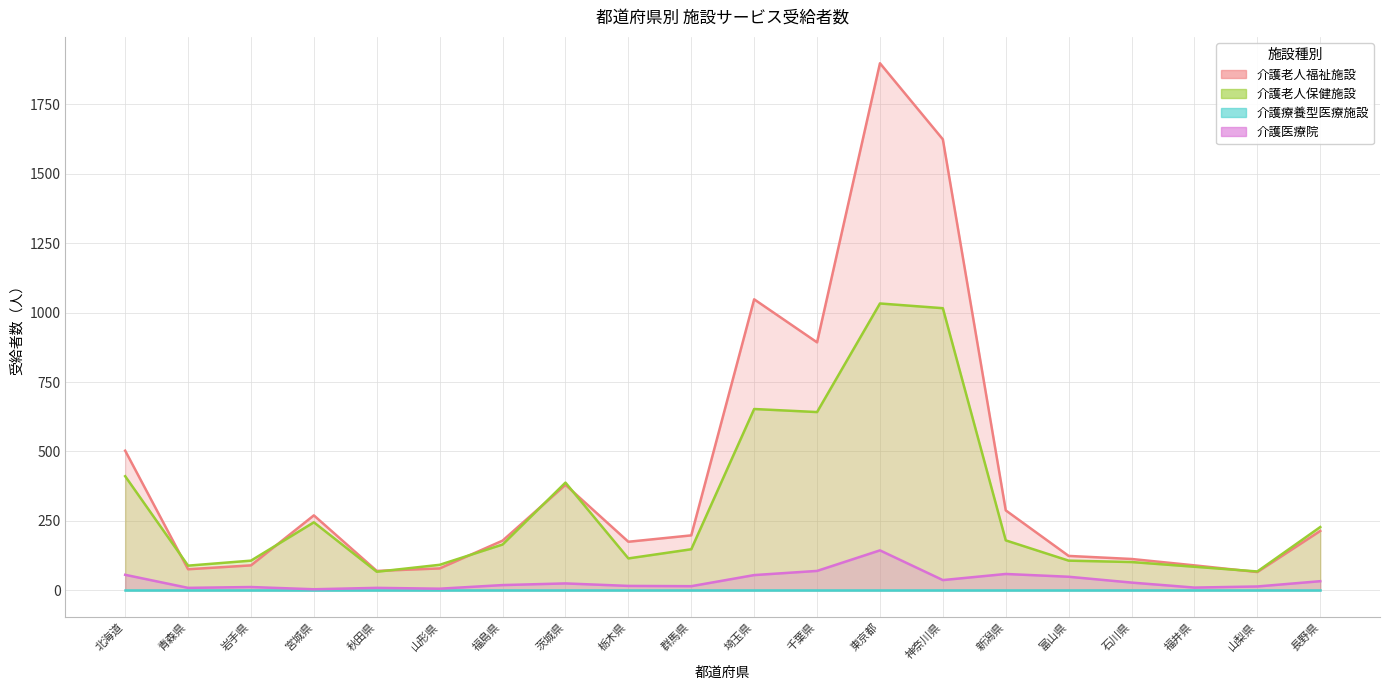

The value of 介護老人福祉施設 at 富山県 is 49. True or false?

False